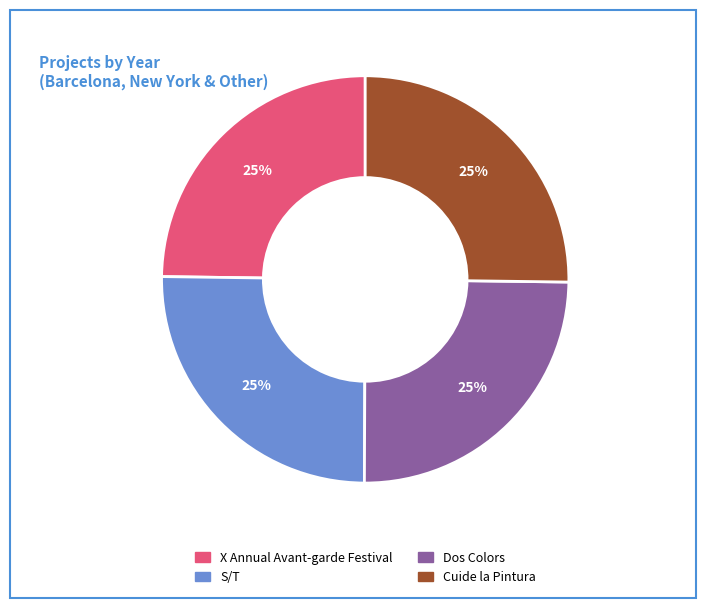

Does Cuide la Pintura account for over 50% of the chart?

No